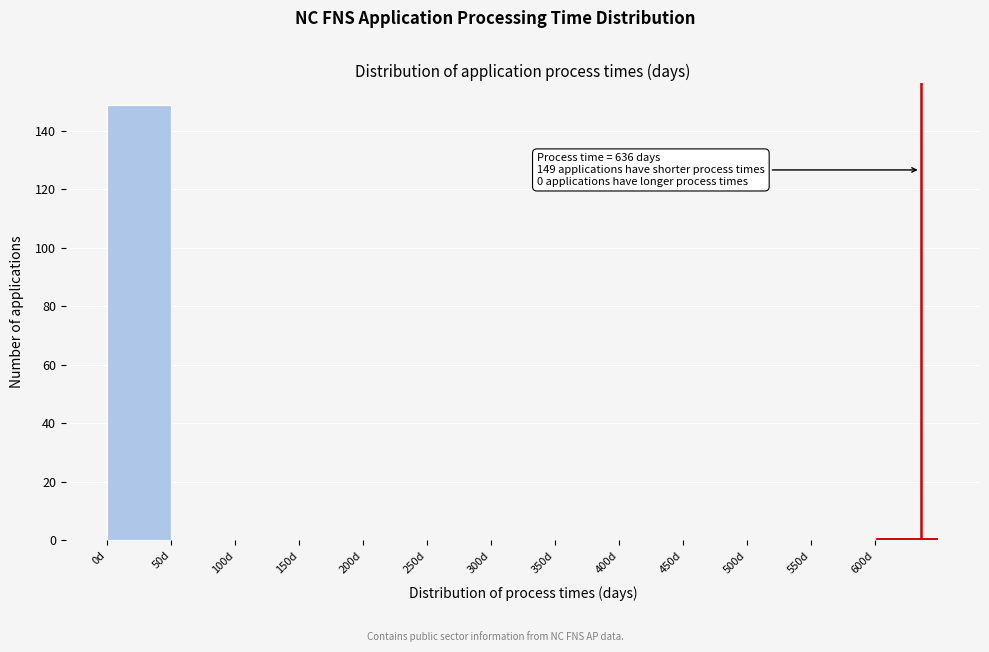

Over which range of the x-axis is the bar tallest?

0 to 50